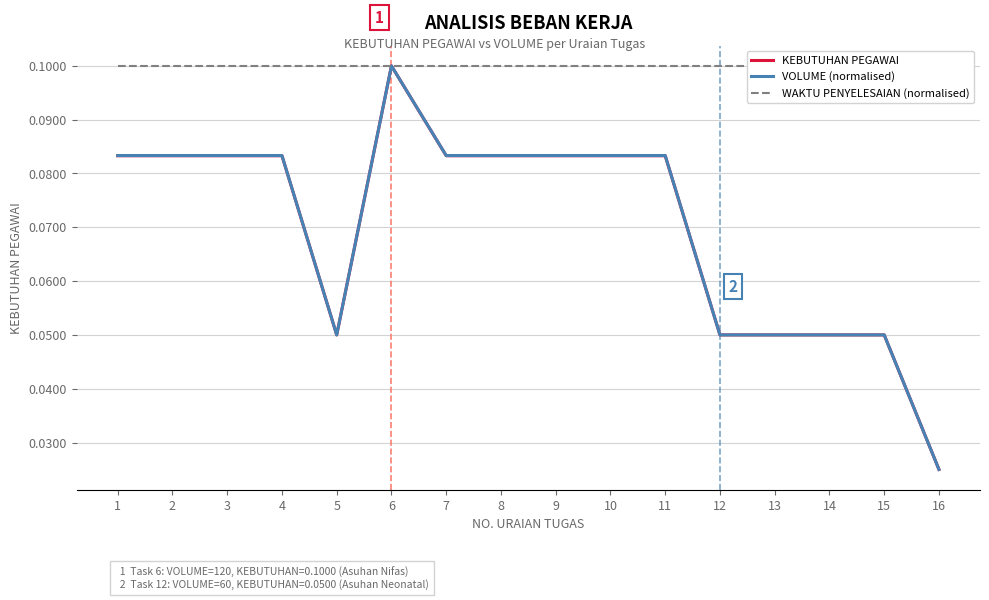

Which series has the largest total across all categories?

WAKTU PENYELESAIAN (normalised)